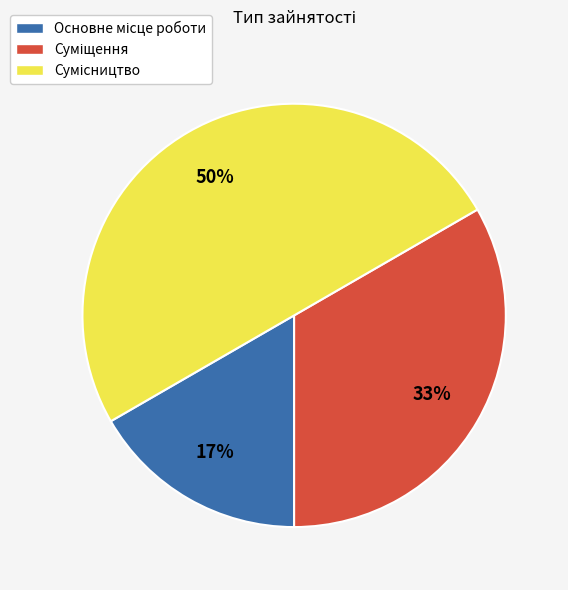

To the nearest percent, what is the average slice percentage?

33%